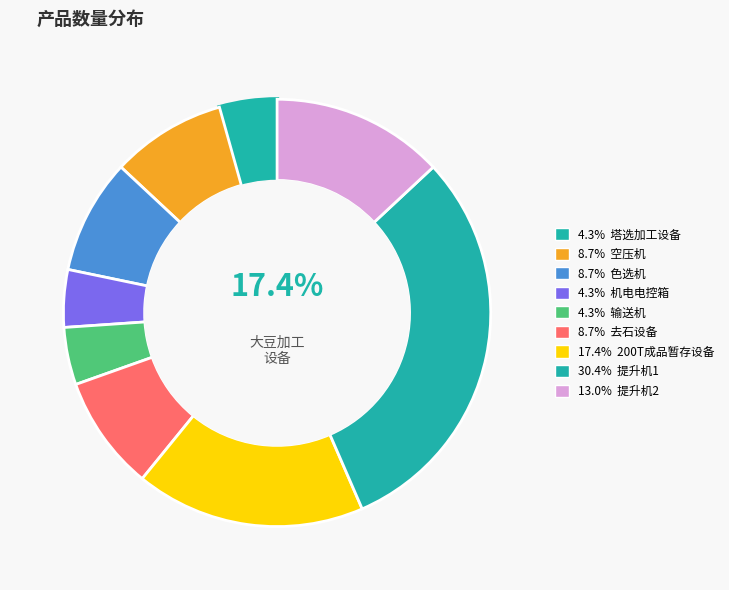

True or false: 提升机1 accounts for 44% of the total.

False